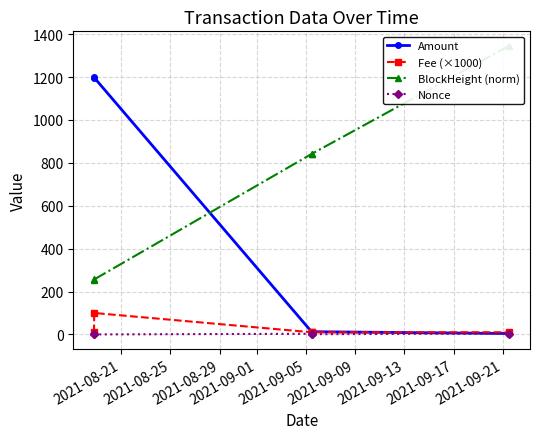

Which series has the largest range (max minus min)?

Amount